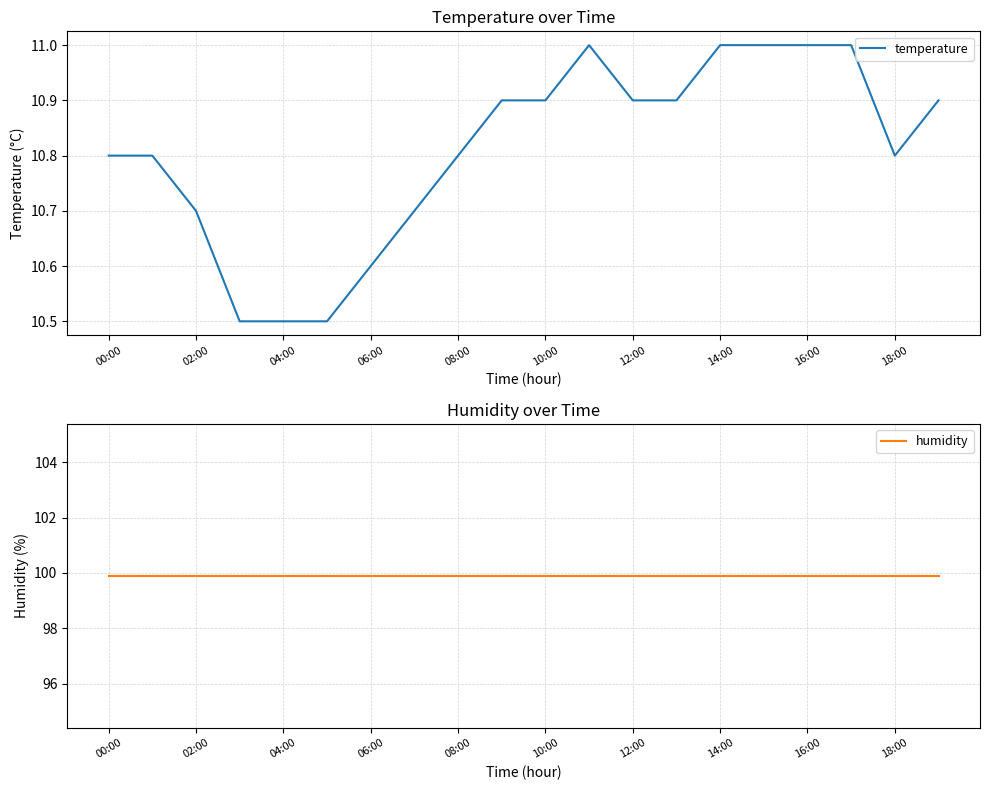

True or false: temperature has a value of 15.4 at 10:00.

False